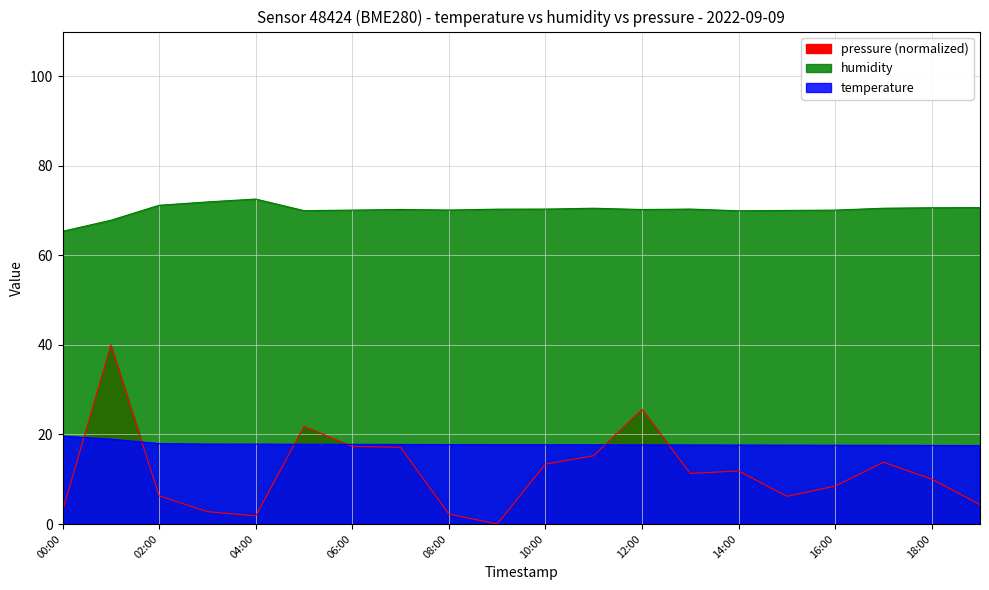

The temperature series shows 3.6 at 03:00. True or false?

False